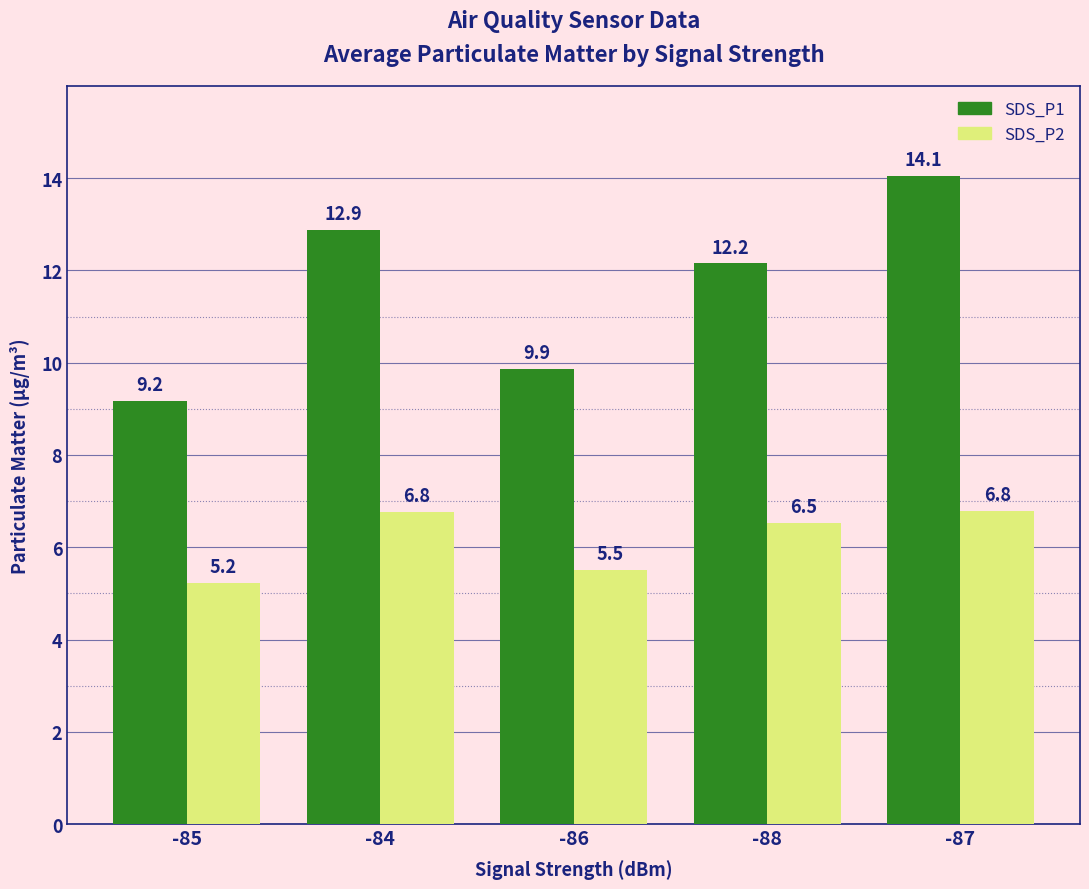

At which label does SDS_P1 reach its peak?

-87